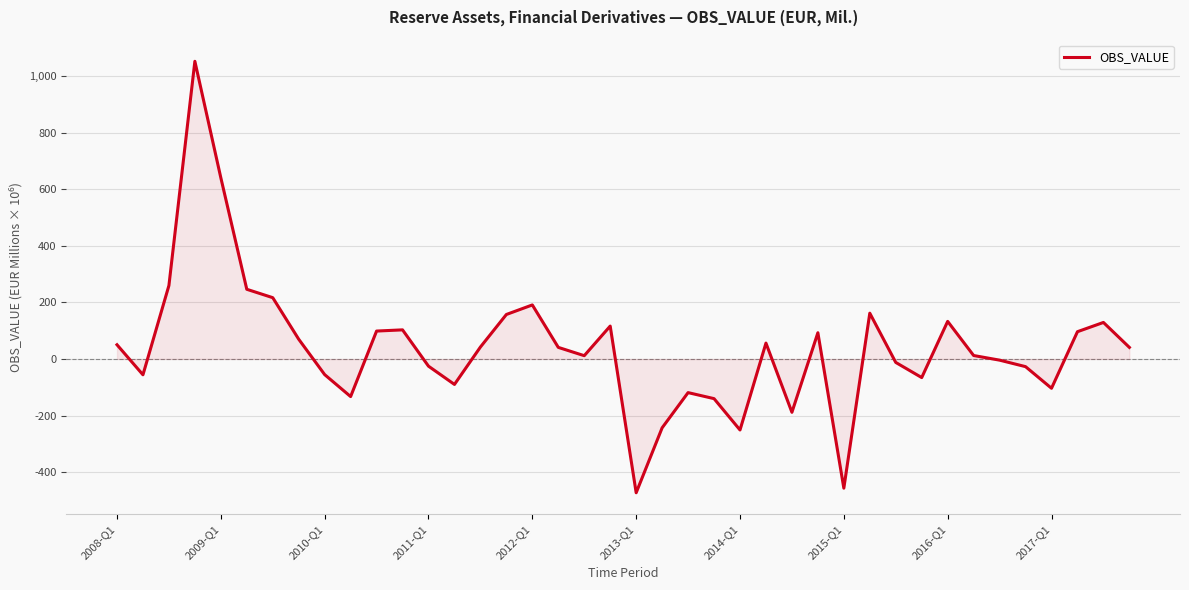

What is the minimum value shown in the chart?

-473.3